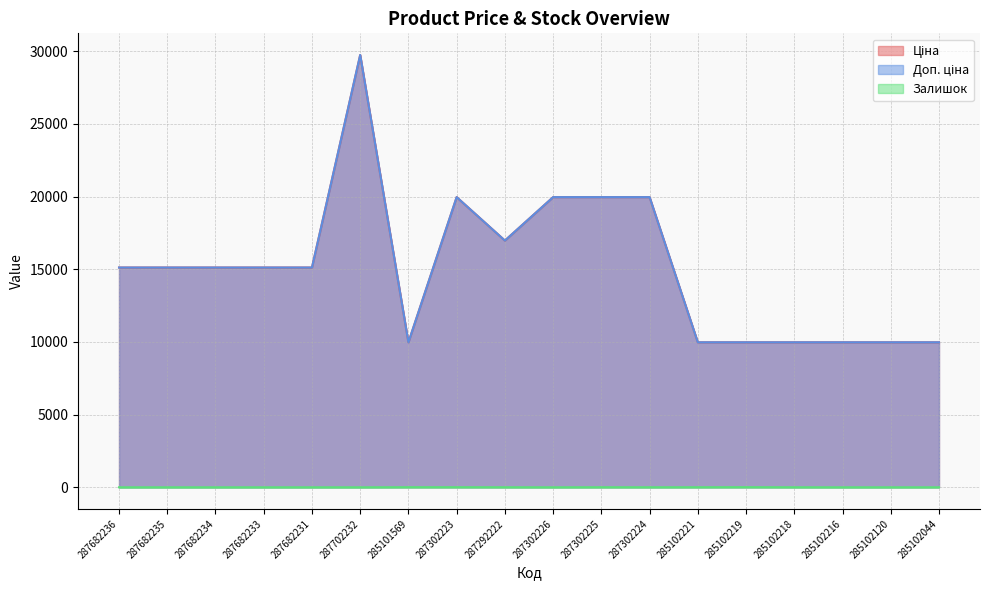

List the labels in order of Ціна value, smallest first.

285101569, 285102221, 285102219, 285102218, 285102216, 285102120, 285102044, 287682236, 287682235, 287682234, 287682233, 287682231, 287292222, 287302223, 287302226, 287302225, 287302224, 287702232